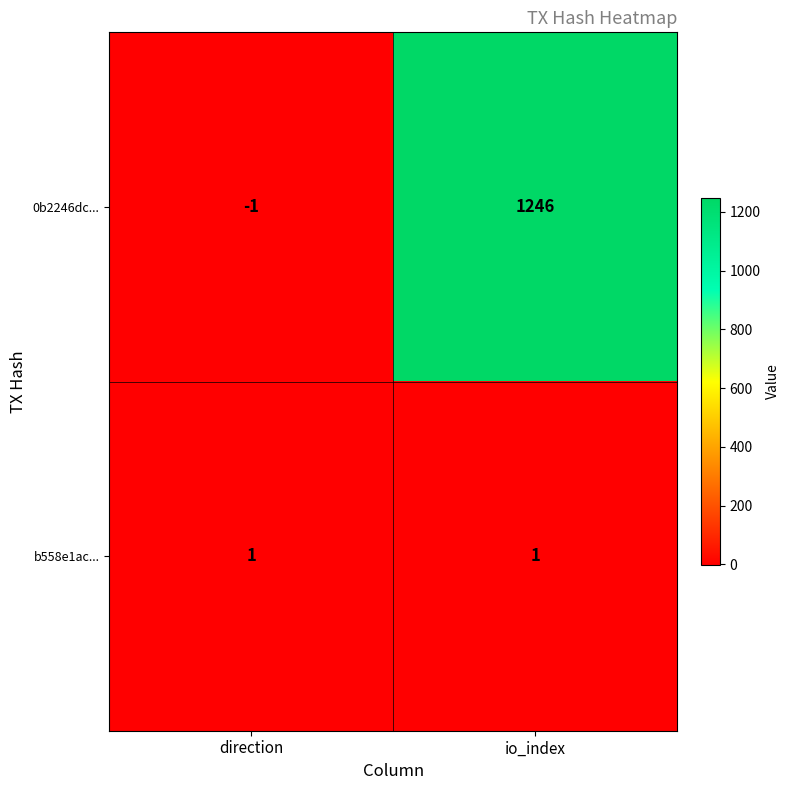

Read the 0b2246dc... value at io_index, to the nearest 100.

1200